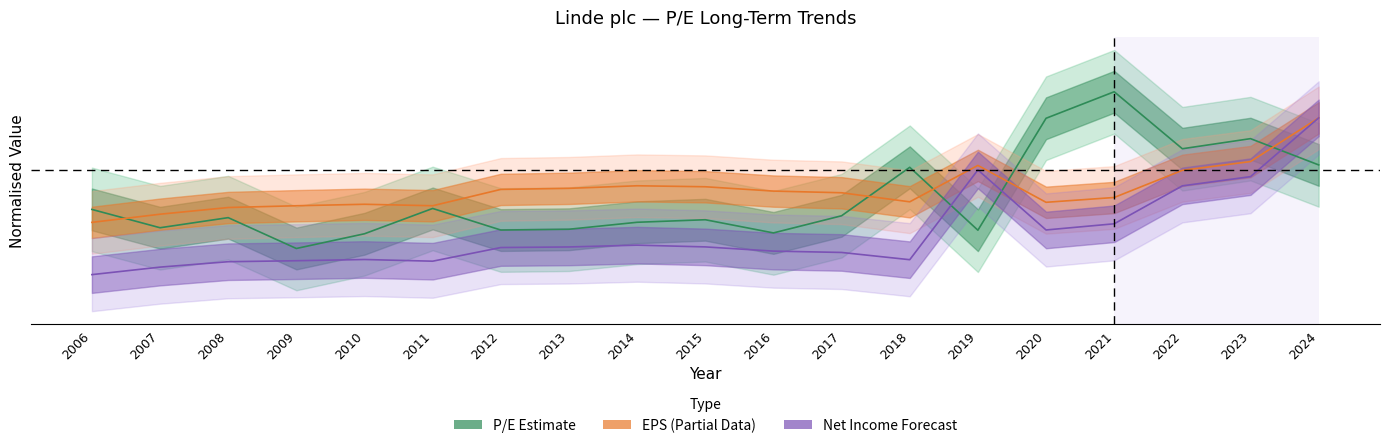

True or false: Net Income (M) and EPS cross at least once.

False